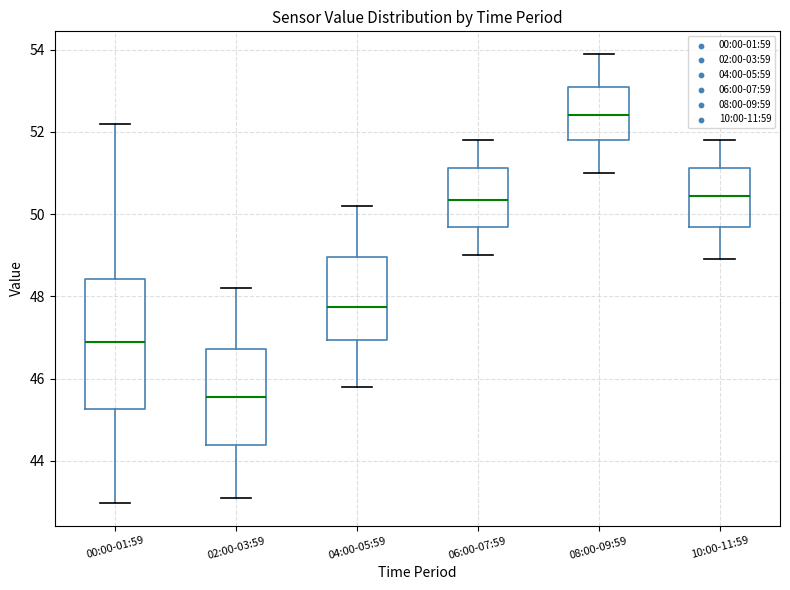

Which box has the highest median line?

08:00-09:59